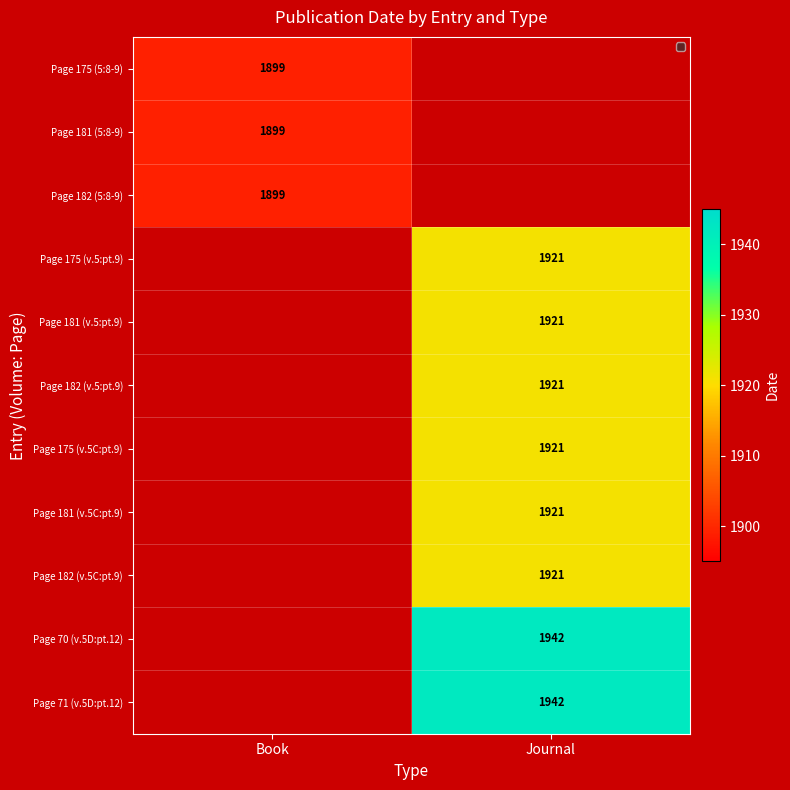

Which has a higher value, Book or Journal?

Journal